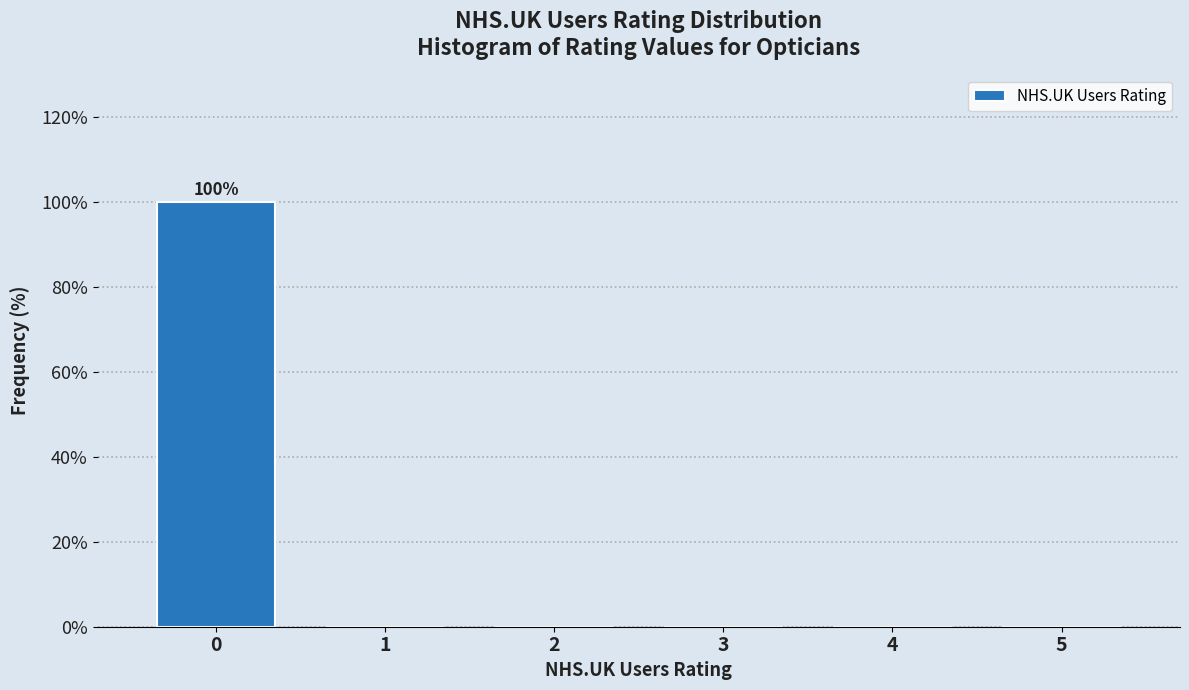

Reading left to right, transcribe all the data shown in this chart.

0=100	1=0	2=0	3=0	4=0	5=0